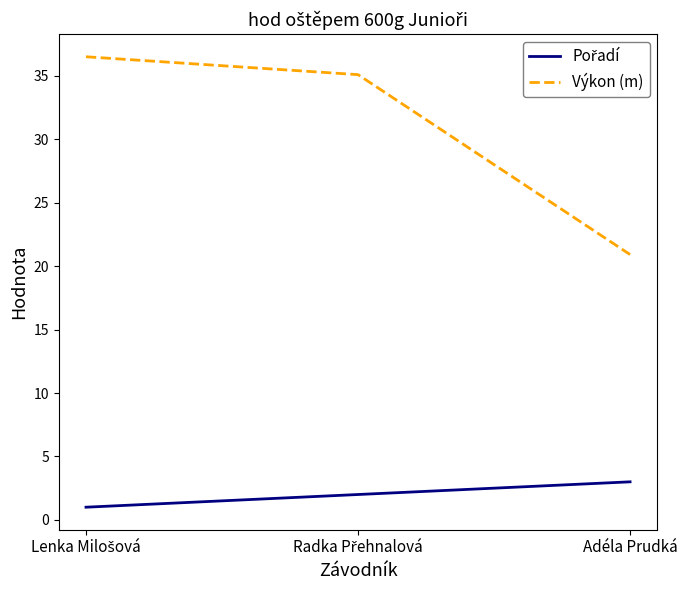

How many series are shown in this chart?

2